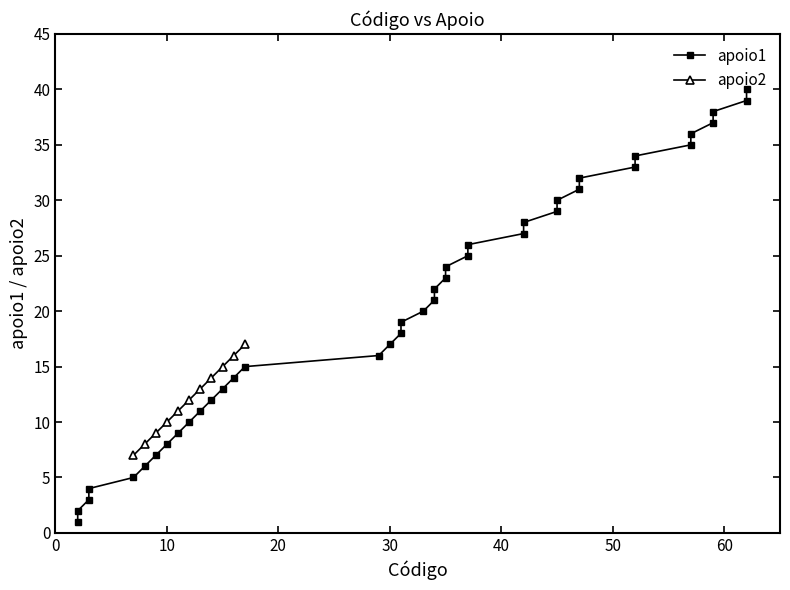

What is the minimum value for apoio2?

7